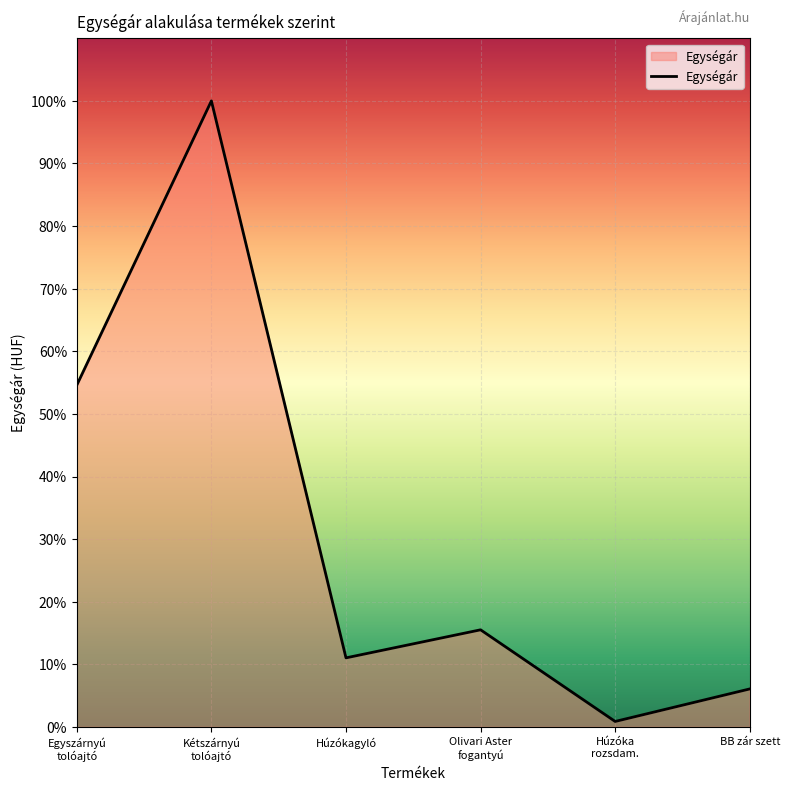

How many points are lower than both their immediate neighbors (excluding endpoints)?

2